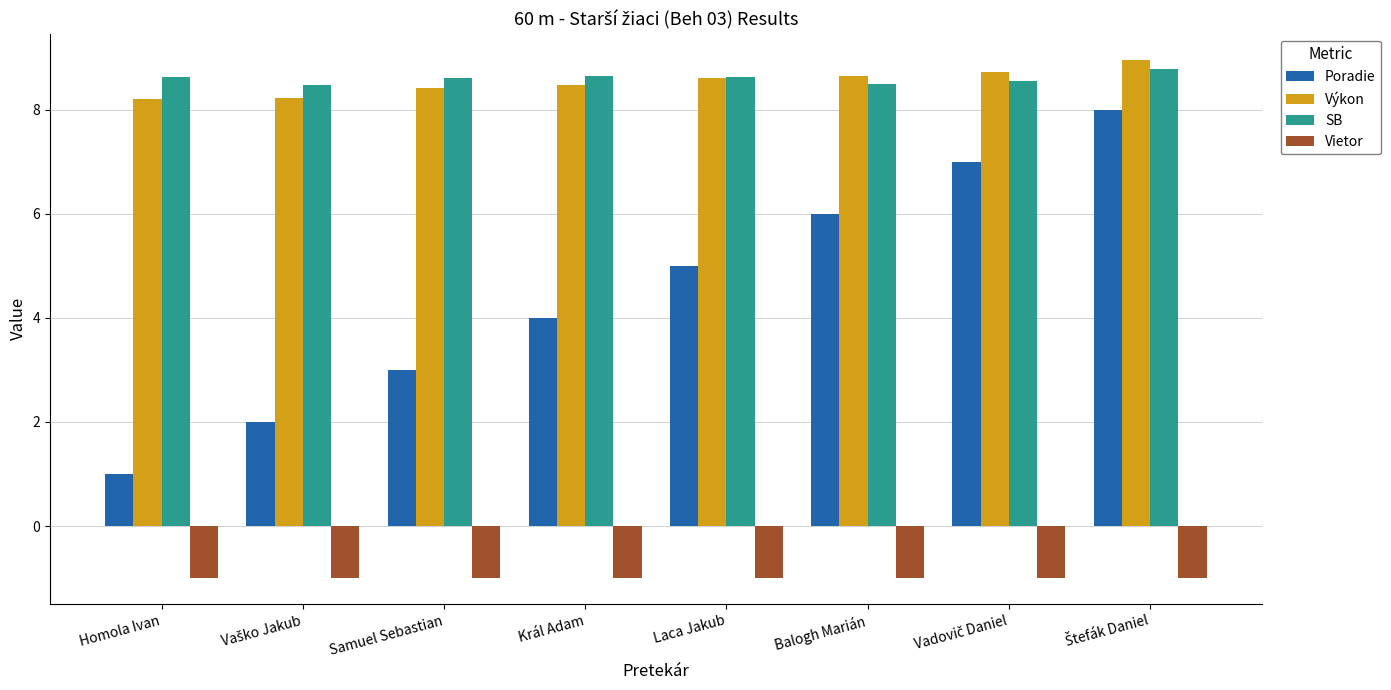

How many groups of bars are there?

8